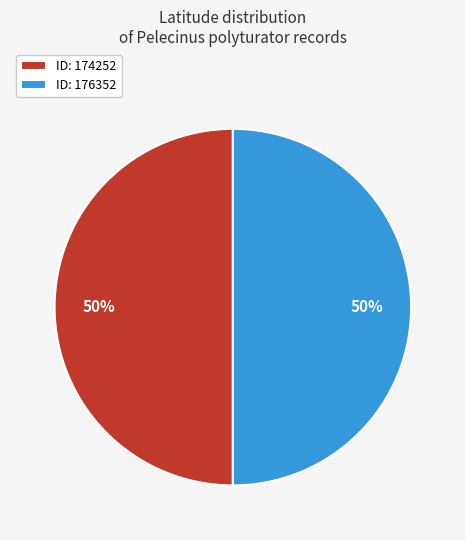

Combined, do ID: 176352 and ID: 174252 account for over 50%?

Yes